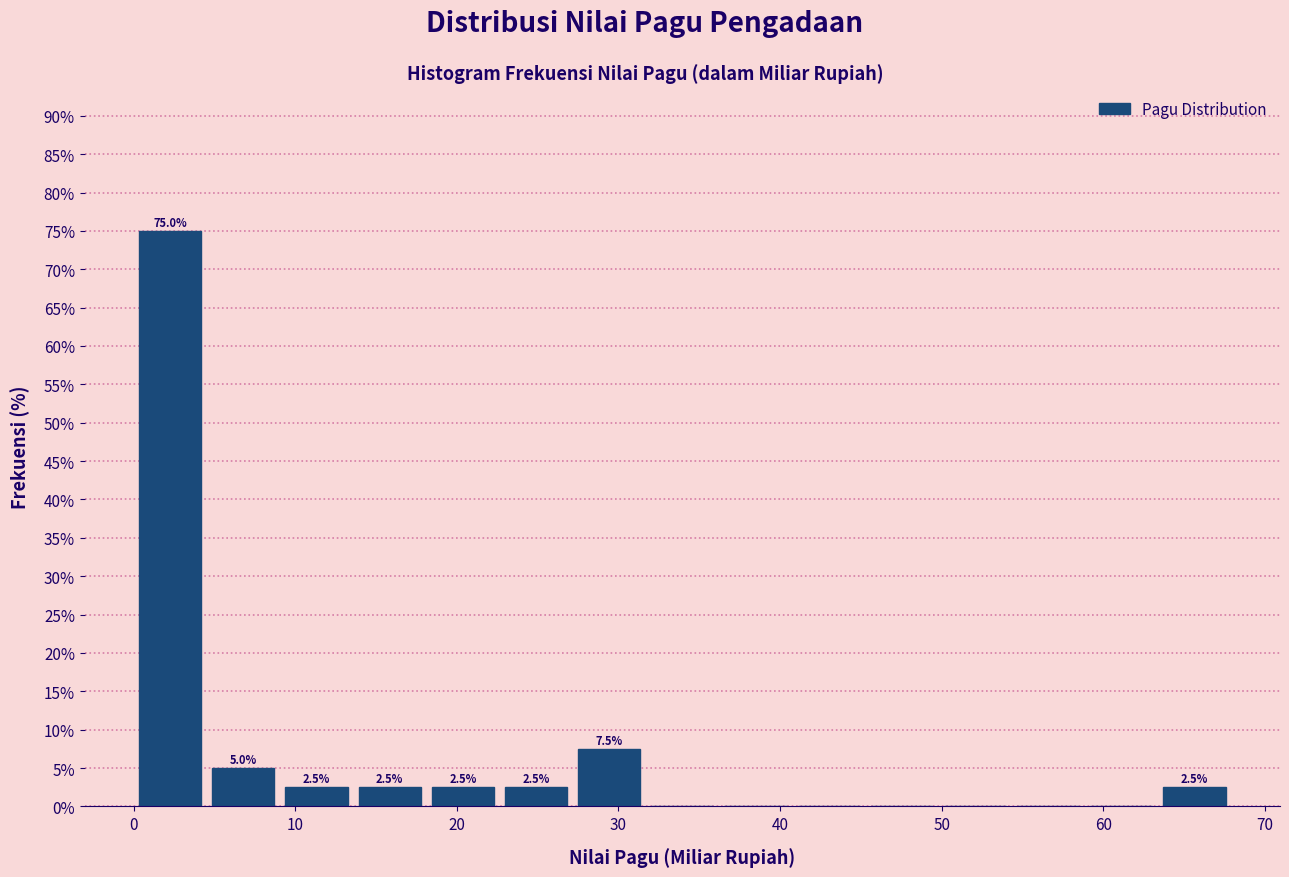

Over which range of the x-axis is the bar tallest?

0 to 5